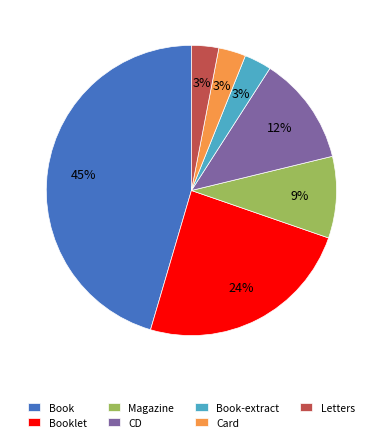

Is there a majority slice in this chart?

No